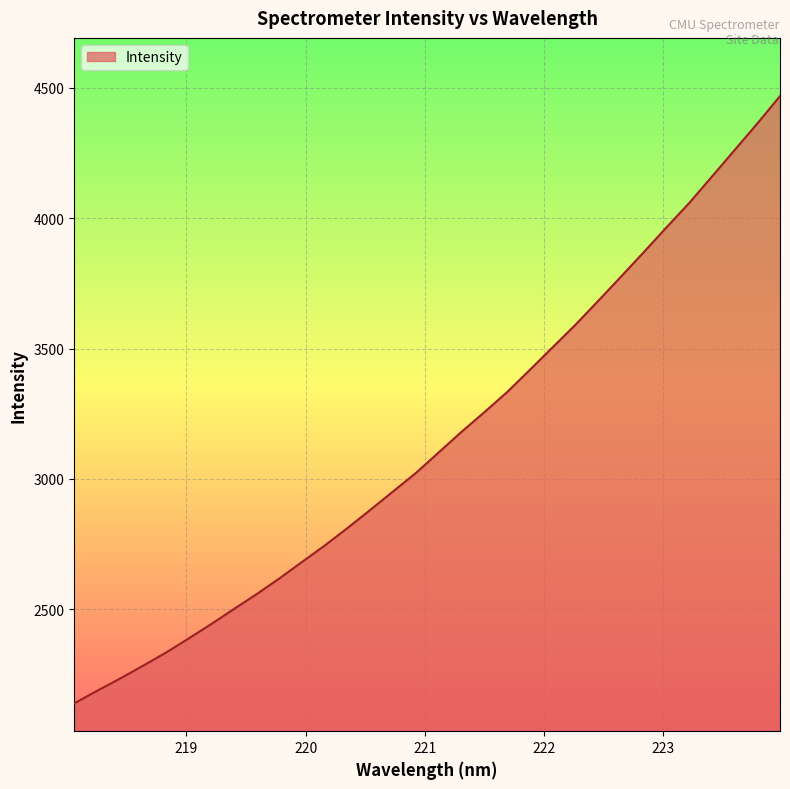

What is the difference between the maximum and minimum values?

2329.5